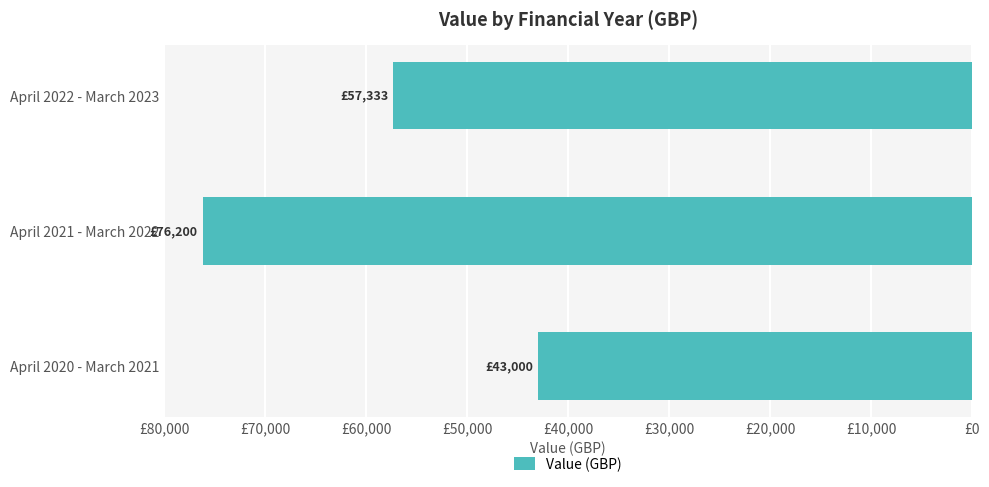

Does the chart contain any negative values?

Yes